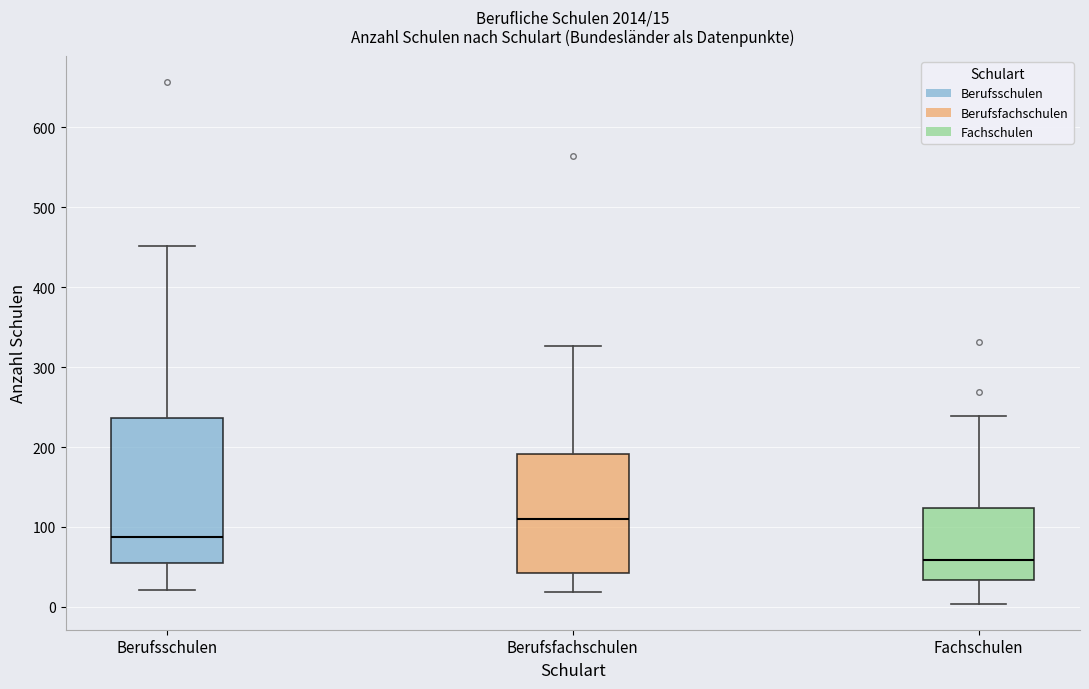

Which box has the highest median line?

Berufsfachschulen